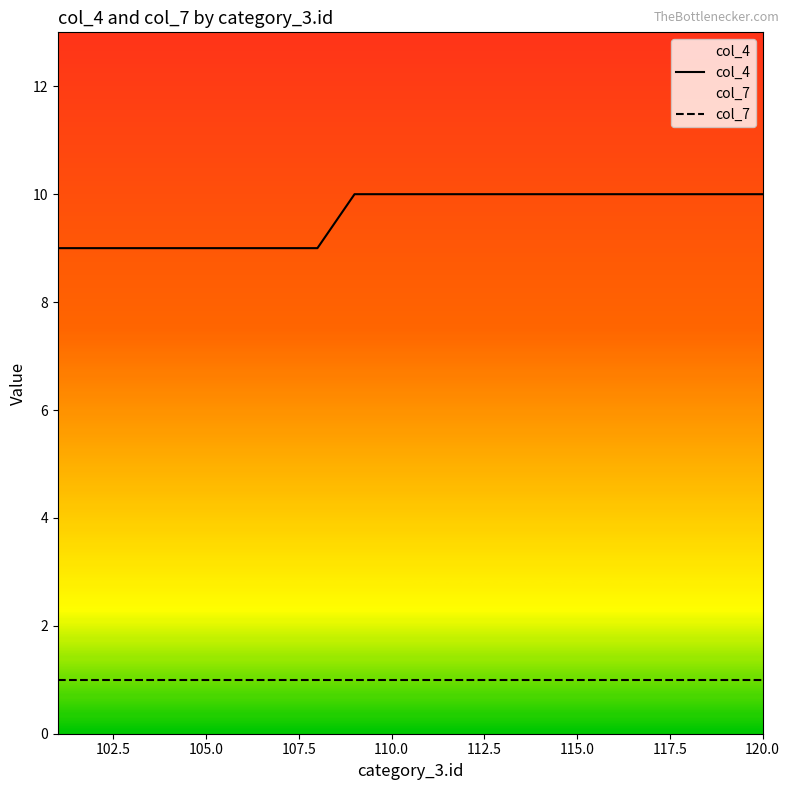

What is the maximum value shown in the chart?

10